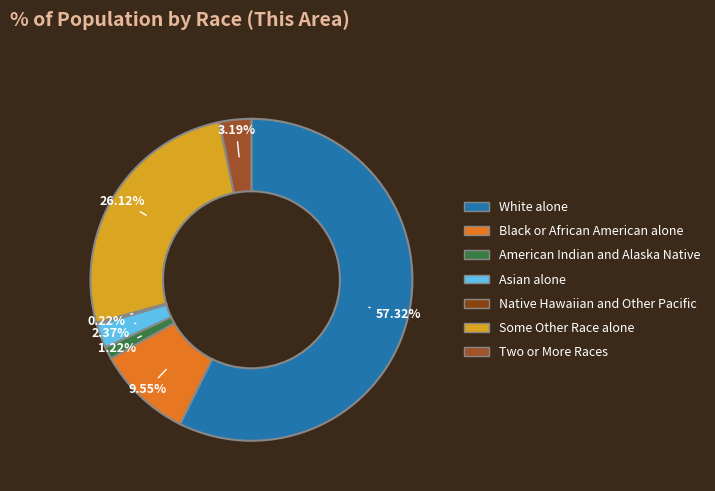

To the nearest percent, what is the difference between the Two or More Races and American Indian and Alaska Native slice percentages?

2%